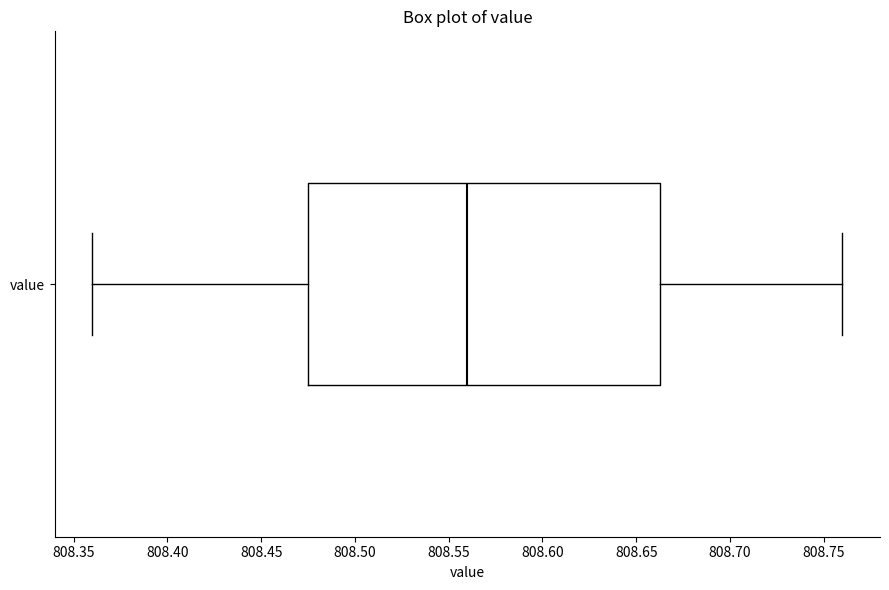

Where is the left edge of the box for value on the x-axis? The values are not printed on the chart, so give them approximately, as read against the axis.

808.475